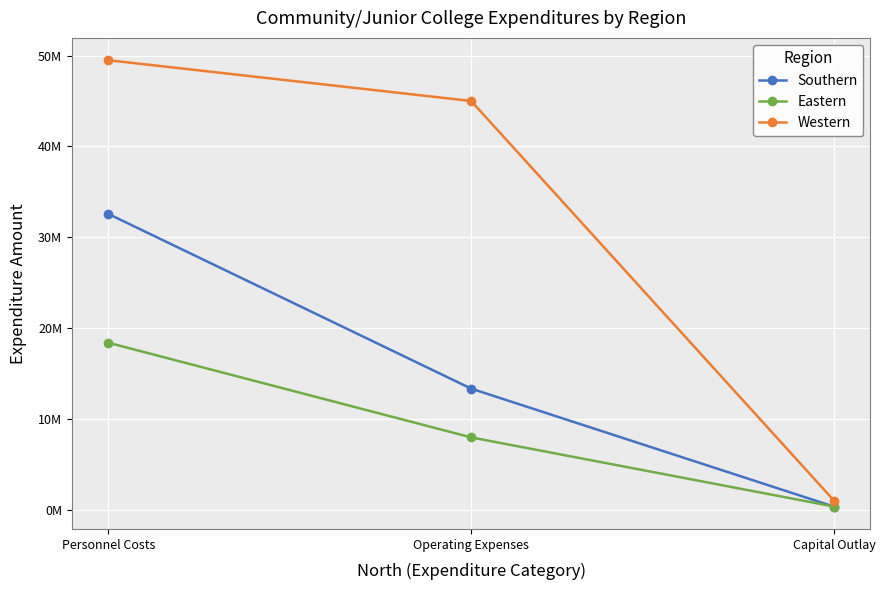

List the series in order of their overall mean, highest first.

Western, Southern, Eastern